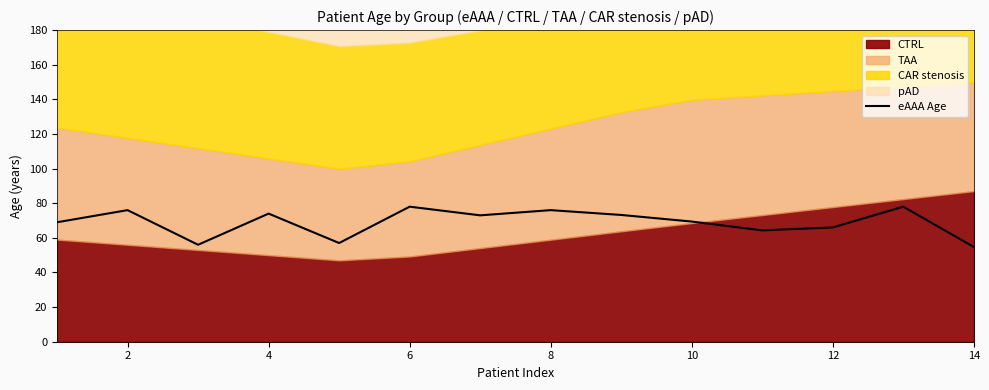

How many lines are shown in the chart?

1